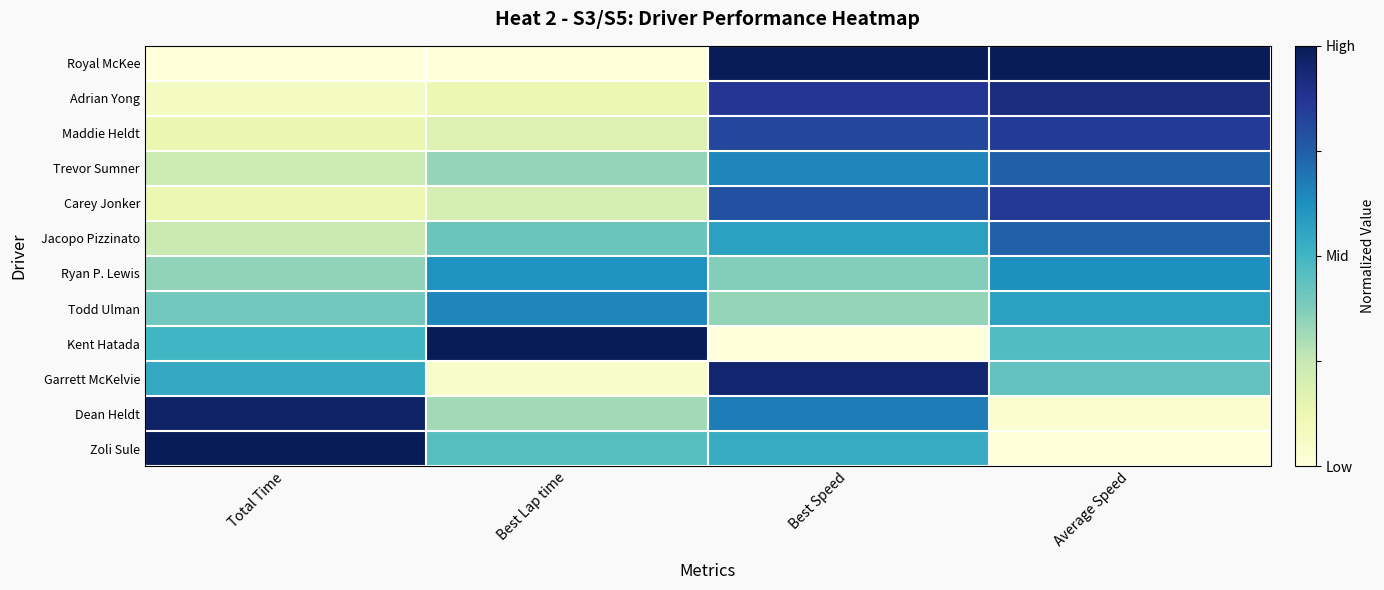

At Total Time, list the series in order from smallest to largest.

Royal McKee, Adrian Yong, Carey Jonker, Maddie Heldt, Trevor Sumner, Jacopo Pizzinato, Ryan P. Lewis, Todd Ulman, Kent Hatada, Garrett McKelvie, Dean Heldt, Zoli Sule